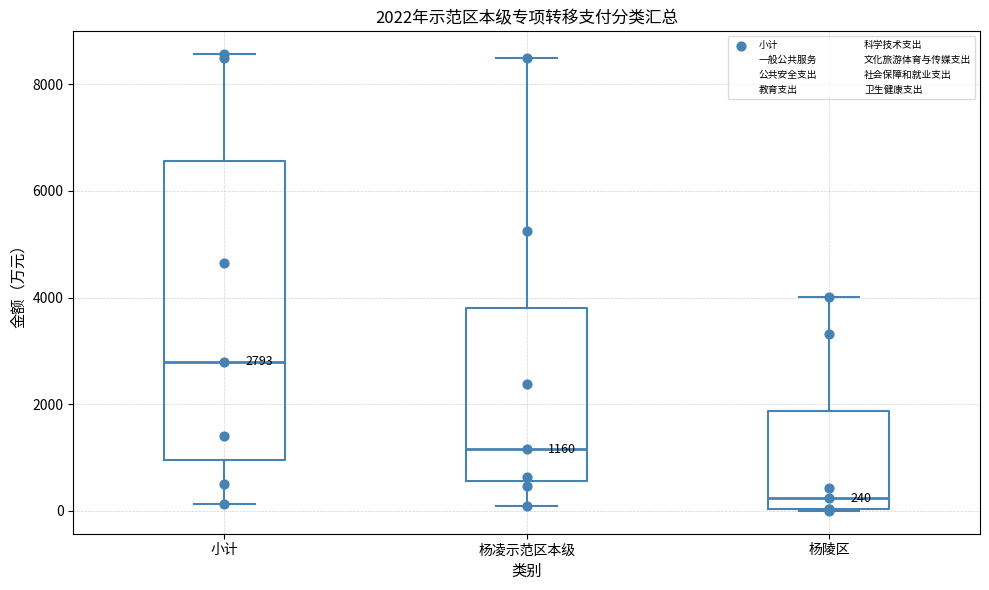

Which box has the lowest median line?

杨陵区